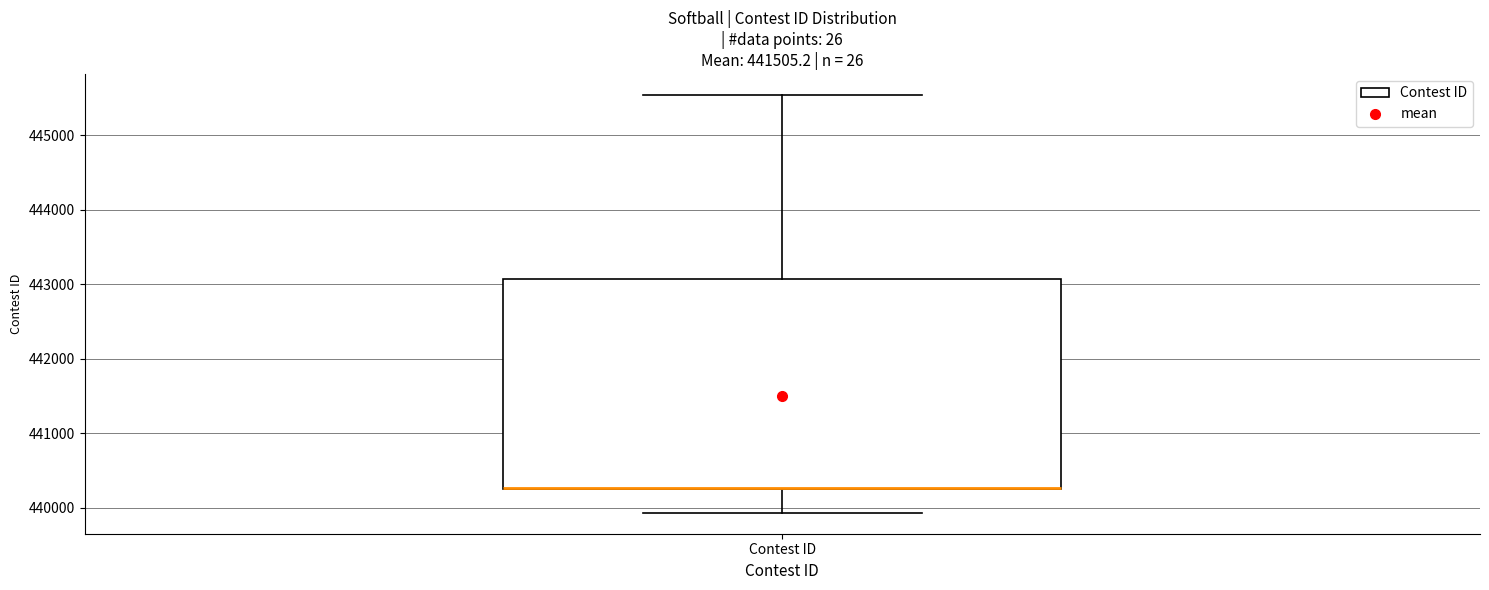

Transcribe this box plot: give where the median line is, the range the box spans, and where the two whiskers end, as read against the y-axis. The values are not printed on the chart, so give them approximately, as read against the axis.

median 440300 (drawn on the box's lower edge), box 440200 to 443100, whiskers 439900 to 445500